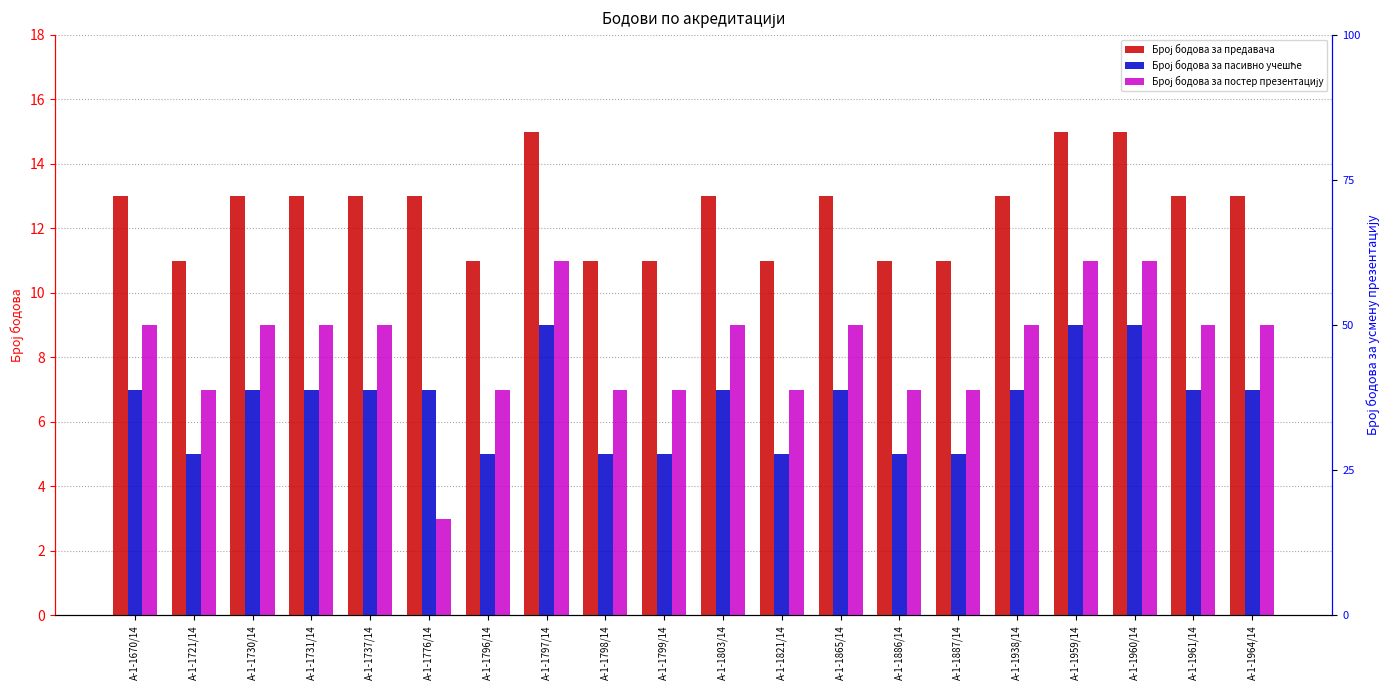

Reading right to left, transcribe all the data shown in this chart.

Број бодова за предавача: А-1-1964/14=13	А-1-1961/14=13	А-1-1960/14=15	А-1-1959/14=15	А-1-1938/14=13	А-1-1887/14=11	А-1-1886/14=11	А-1-1865/14=13	А-1-1821/14=11	А-1-1803/14=13	А-1-1799/14=11	А-1-1798/14=11	А-1-1797/14=15	А-1-1796/14=11	А-1-1776/14=13	А-1-1737/14=13	А-1-1731/14=13	А-1-1730/14=13	А-1-1721/14=11	А-1-1670/14=13
Број бодова за пасивно учешће: А-1-1964/14=7	А-1-1961/14=7	А-1-1960/14=9	А-1-1959/14=9	А-1-1938/14=7	А-1-1887/14=5	А-1-1886/14=5	А-1-1865/14=7	А-1-1821/14=5	А-1-1803/14=7	А-1-1799/14=5	А-1-1798/14=5	А-1-1797/14=9	А-1-1796/14=5	А-1-1776/14=7	А-1-1737/14=7	А-1-1731/14=7	А-1-1730/14=7	А-1-1721/14=5	А-1-1670/14=7
Број бодова за постер презентацију: А-1-1964/14=9	А-1-1961/14=9	А-1-1960/14=11	А-1-1959/14=11	А-1-1938/14=9	А-1-1887/14=7	А-1-1886/14=7	А-1-1865/14=9	А-1-1821/14=7	А-1-1803/14=9	А-1-1799/14=7	А-1-1798/14=7	А-1-1797/14=11	А-1-1796/14=7	А-1-1776/14=3	А-1-1737/14=9	А-1-1731/14=9	А-1-1730/14=9	А-1-1721/14=7	А-1-1670/14=9